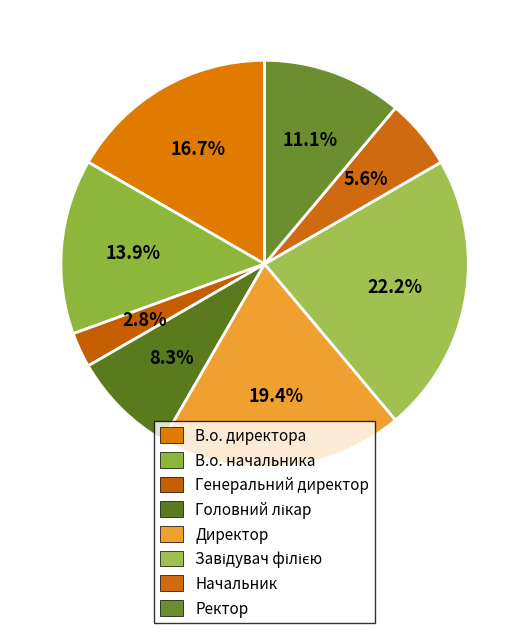

Which category has the biggest portion of the pie?

Завідувач філією